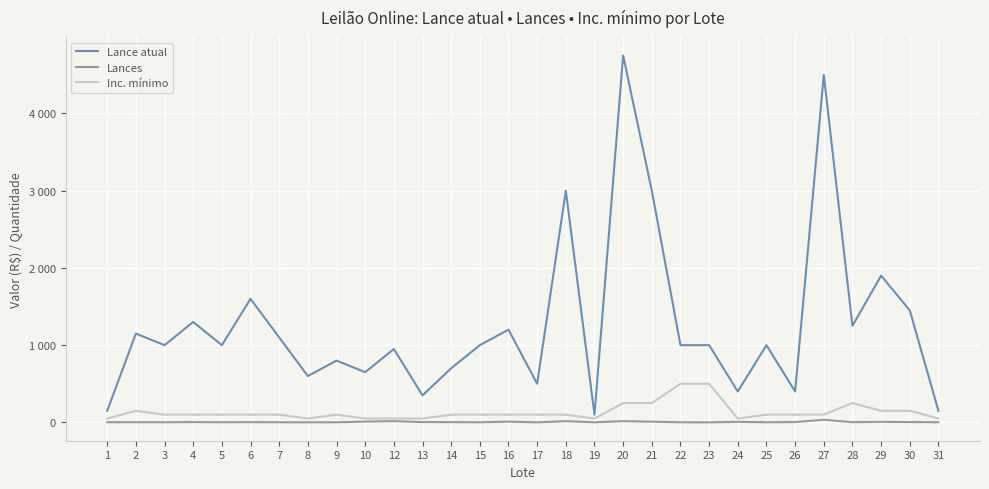

What are all the series names shown in the legend?

Lance atual, Lances, Inc. mínimo